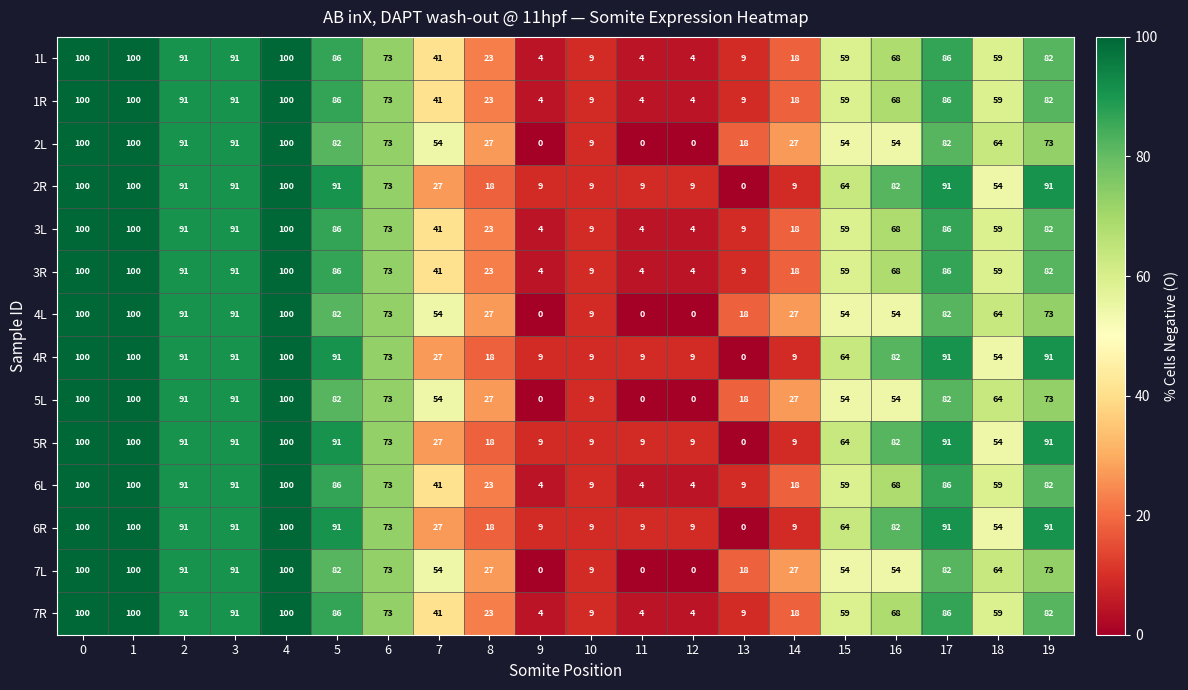

What is the sum of all 6R values?

1118